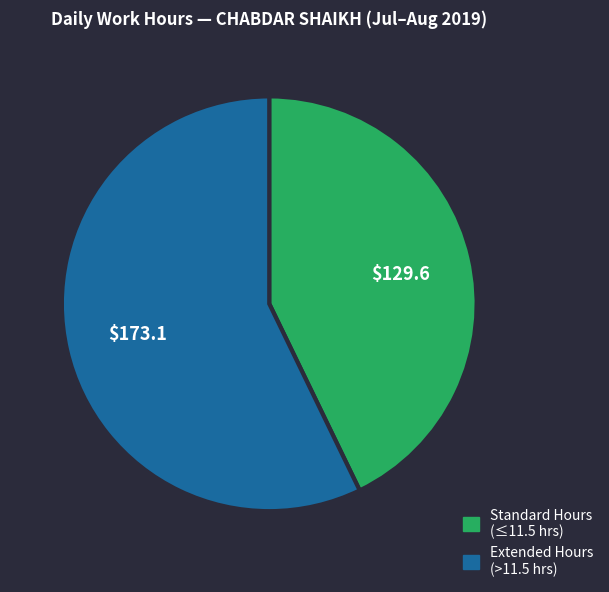

Does any single category account for the majority?

Yes